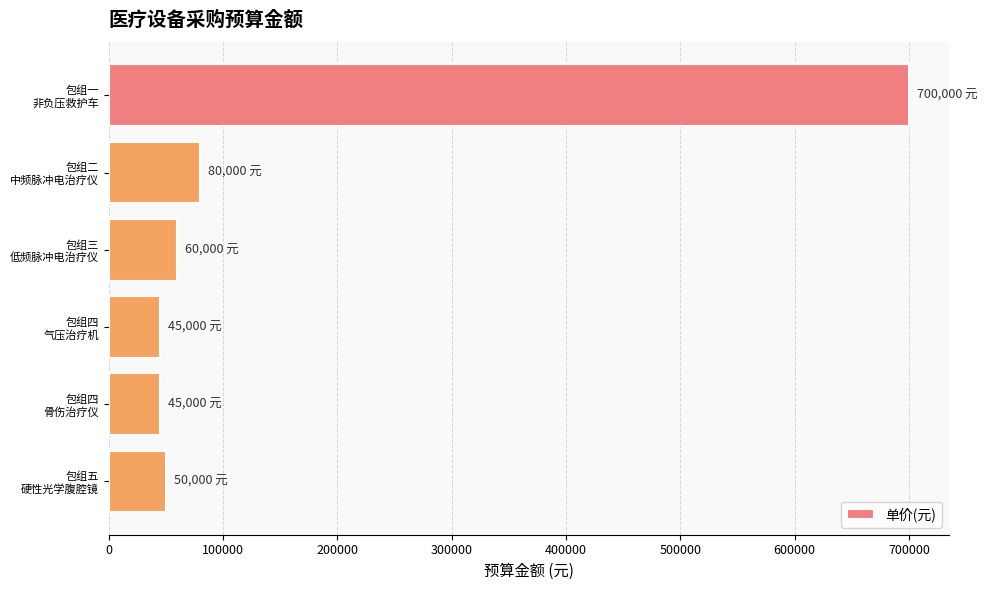

What is the value of the 6th bar from the top?

50000